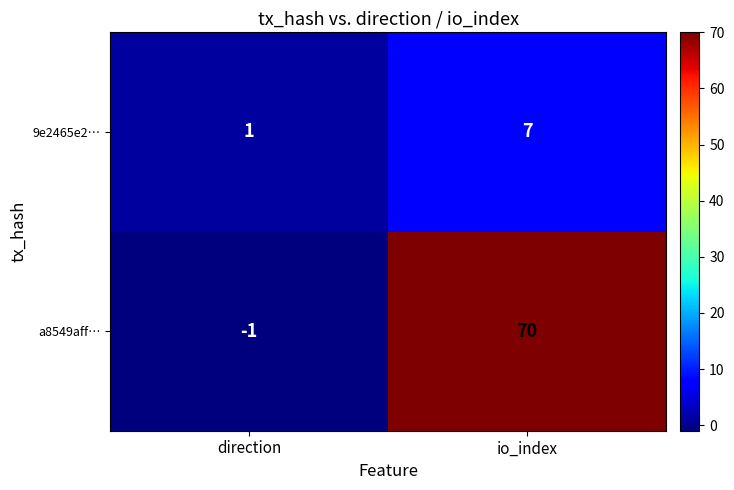

The 9e2465e2… series shows 9 at io_index. True or false?

False